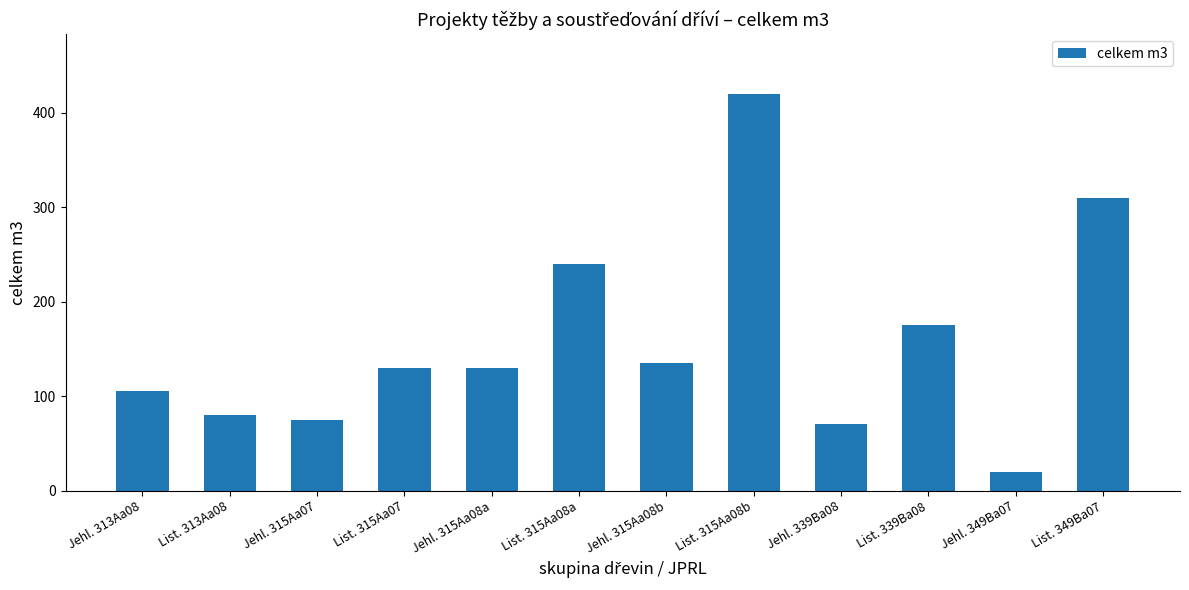

What is the ratio of the value at Jehl. 315Aa07 to the value at Jehl. 315Aa08b?

0.6